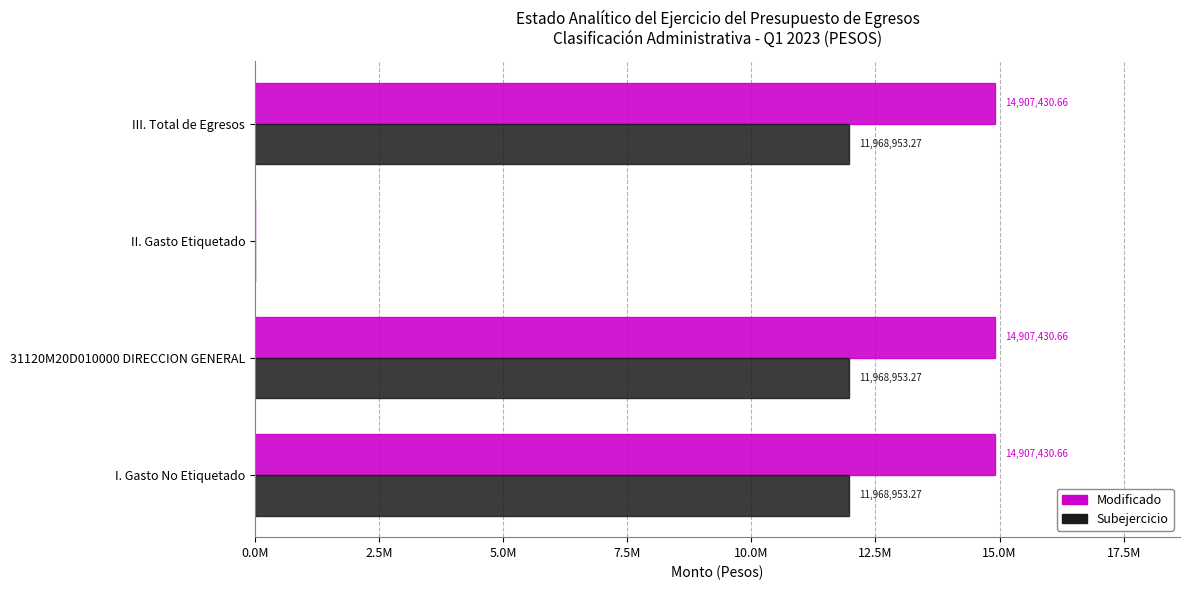

At how many categories does at least one series exceed 873263?

3